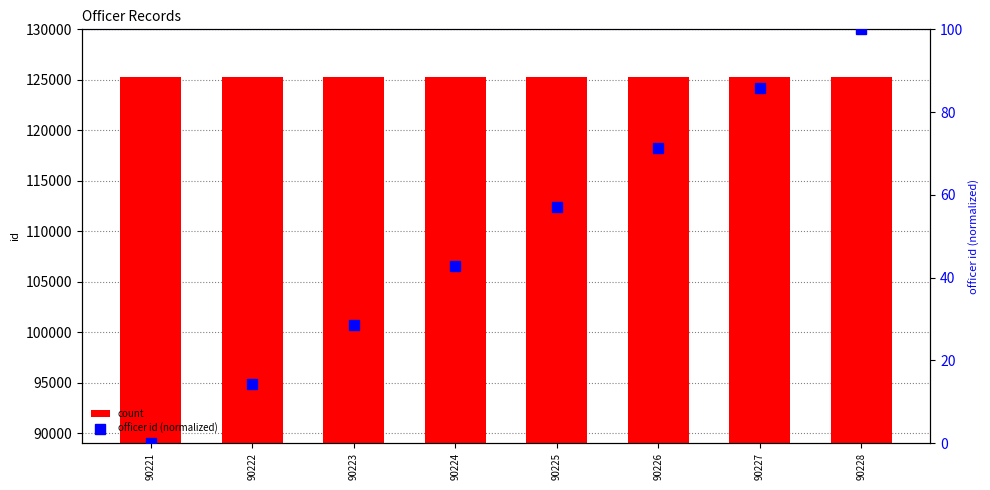

Reading left to right, list all the values displayed in this chart.

count: 90221=125232.0	90222=125233.0	90223=125234.0	90224=125235.0	90225=125236.0	90226=125237.0	90227=125238.0	90228=125239.0
officer id (normalized 0-100): 90221=0.0	90222=14.3	90223=28.6	90224=42.9	90225=57.1	90226=71.4	90227=85.7	90228=100.0